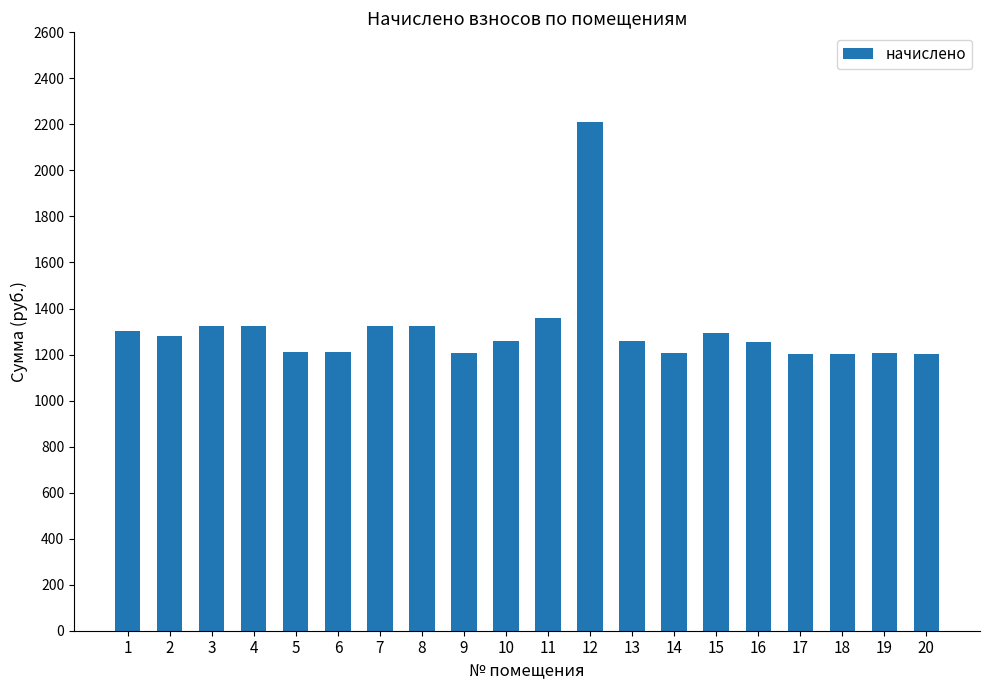

What value does the data have at 2?

1278.7